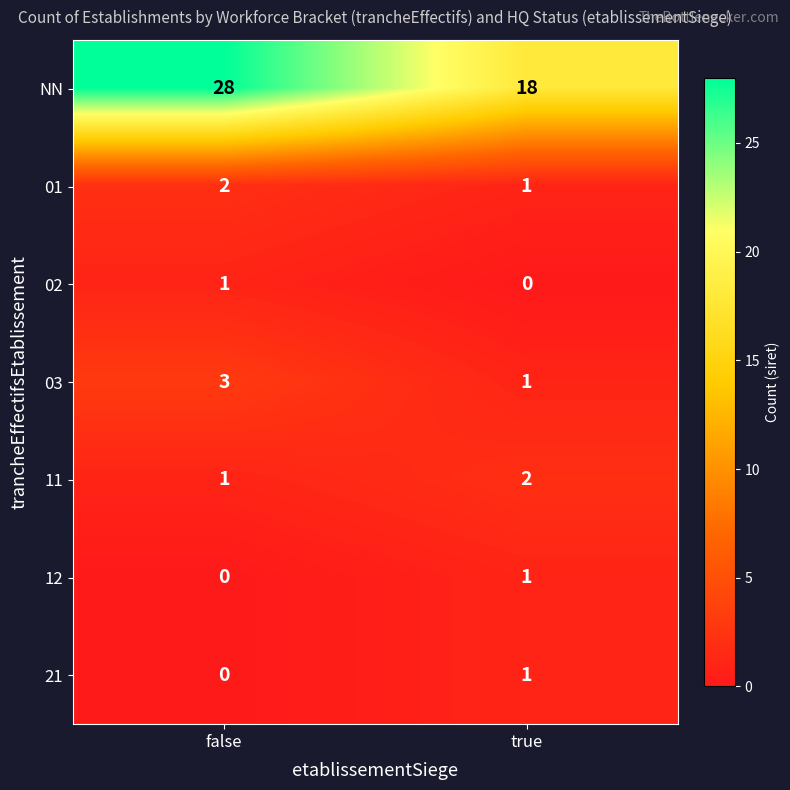

Which category has the lowest value in the 11 series?

false